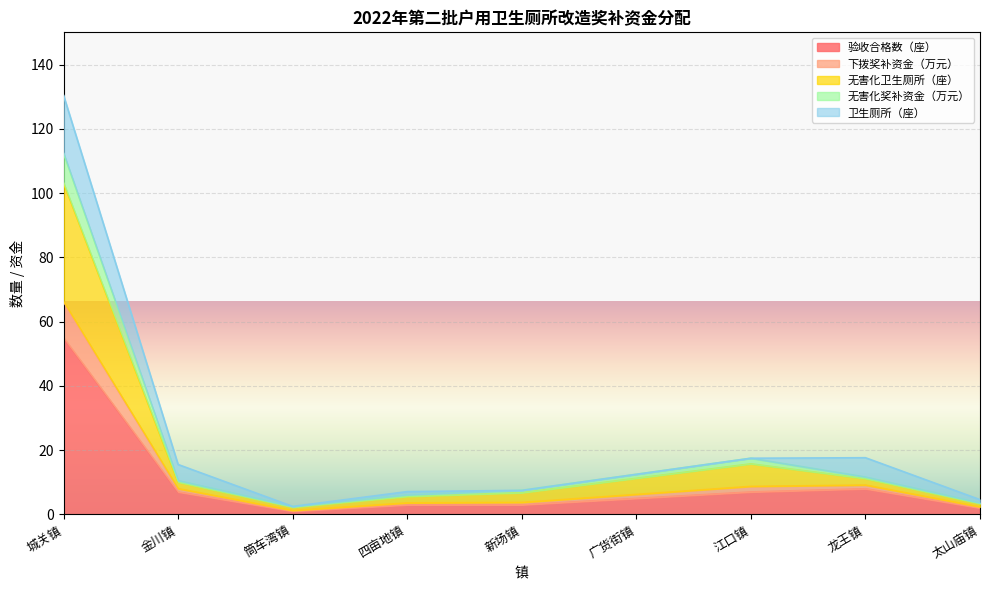

Is the value of 无害化奖补资金（万元） at 新场镇 greater than the value of 验收合格数（座） at 金川镇?

Yes